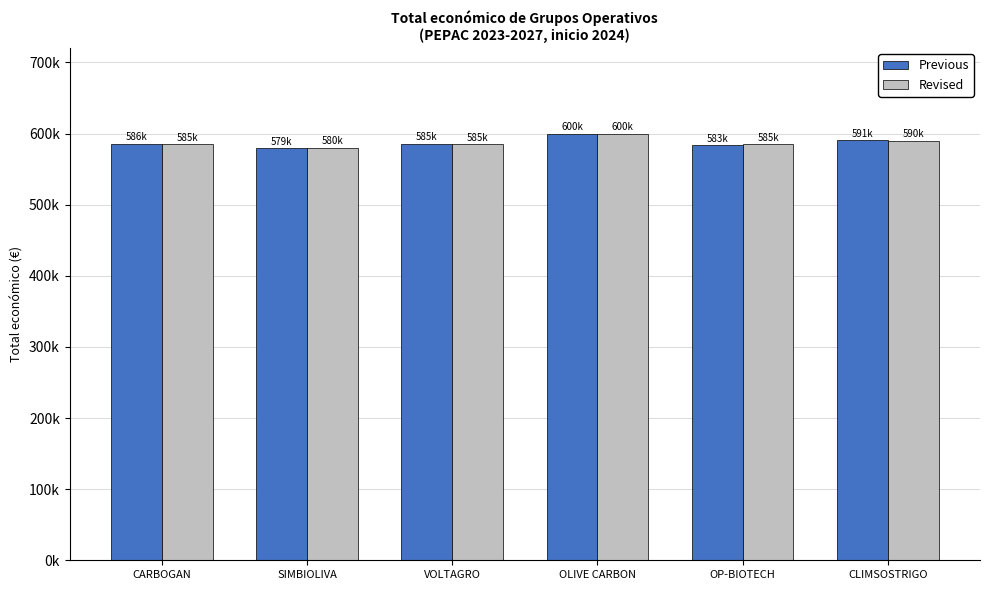

What is the lowest value of the Previous series?

579152